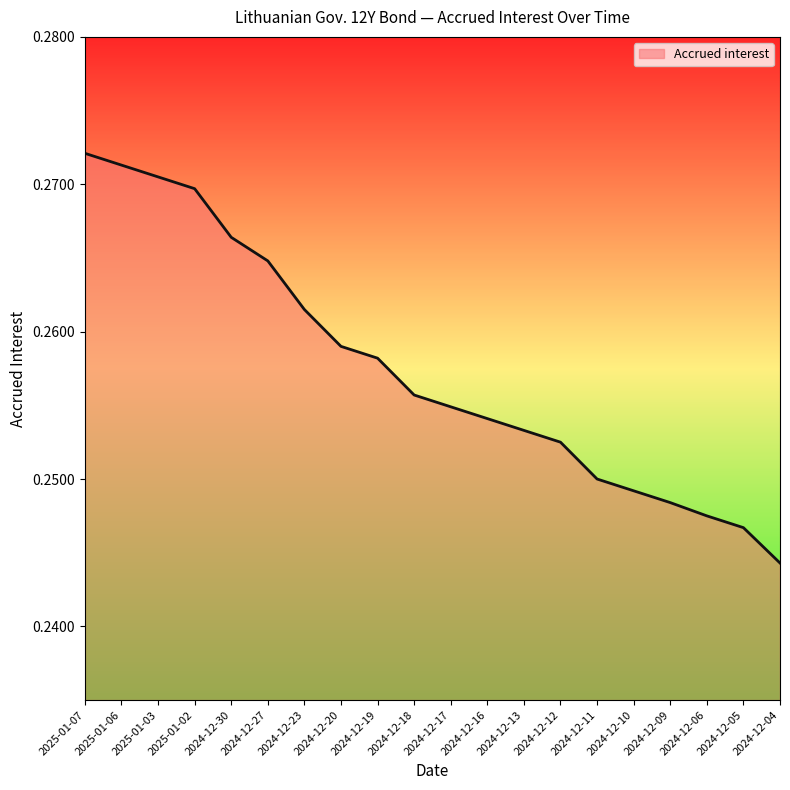

Which label corresponds to the smallest value in the chart?

2024-12-04